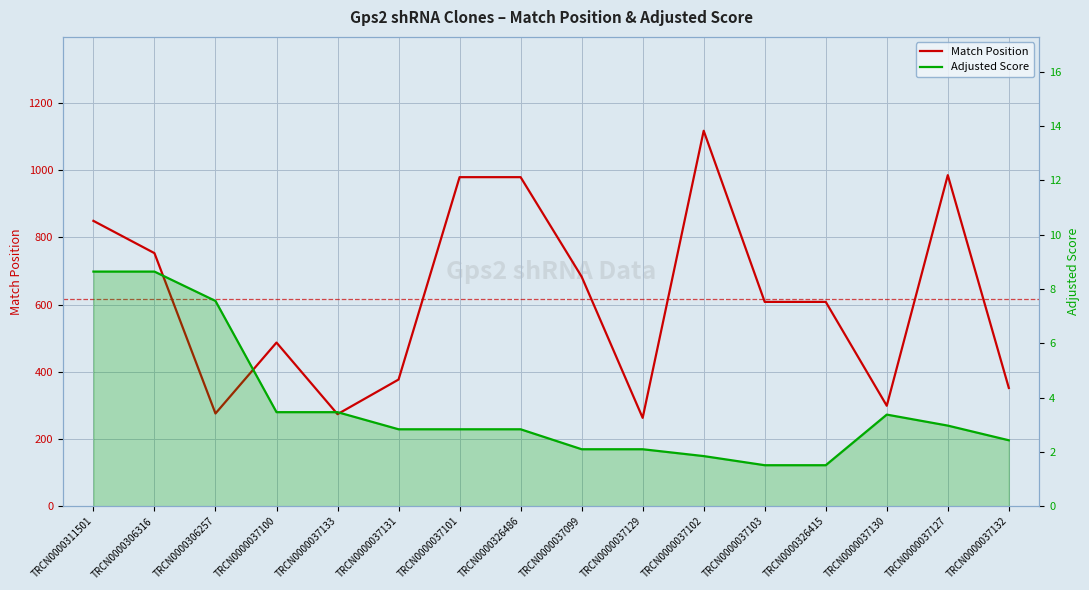

Which series changed the most between TRCN0000037133 and TRCN0000037130?

Match Position